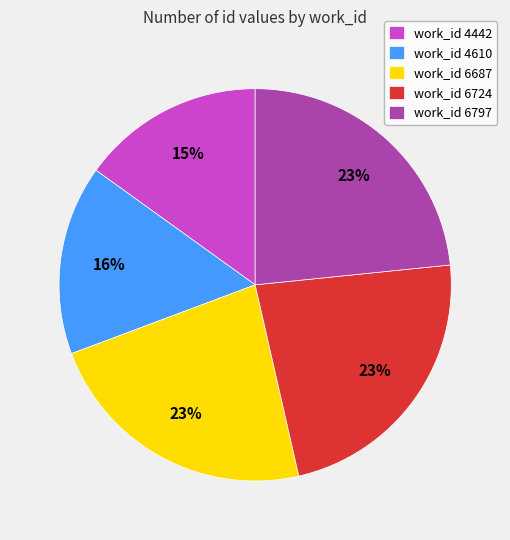

What is the smallest slice in the pie chart?

work_id 4442